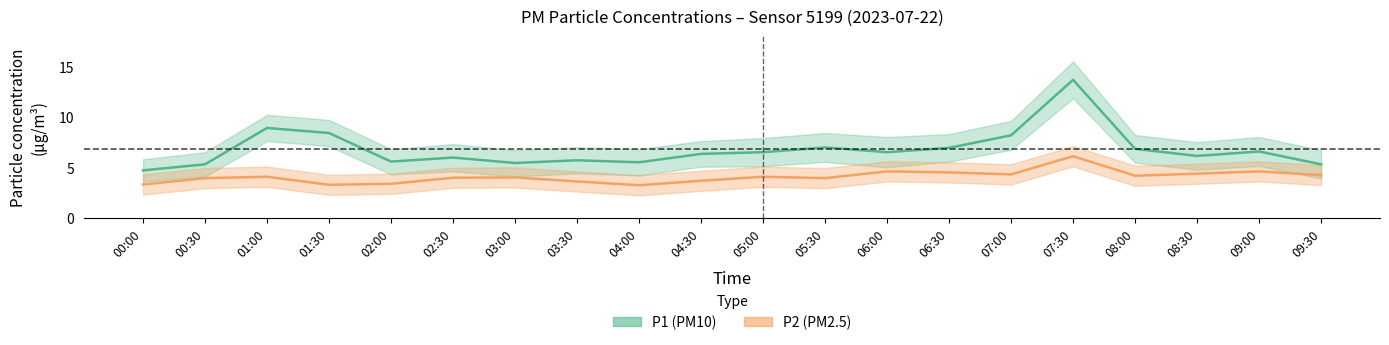

How many data points in P1_upper are above 7?

13